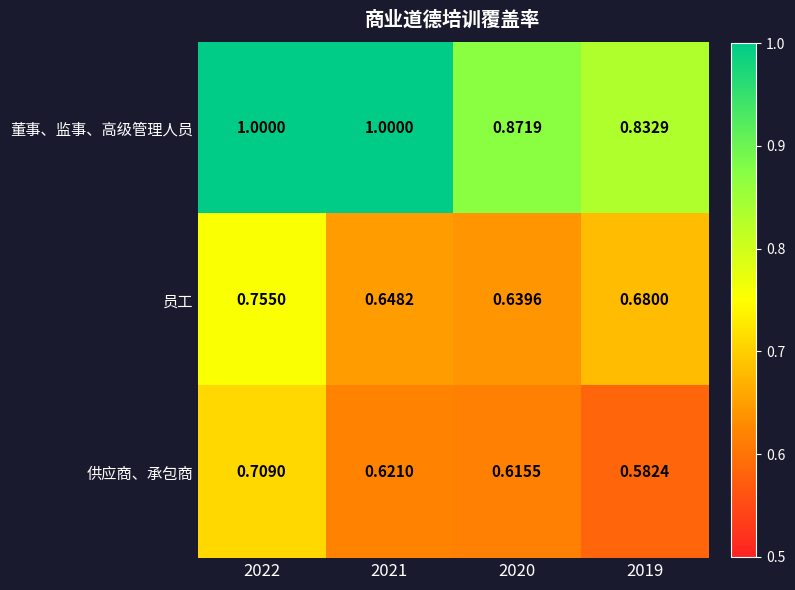

Which series has the largest range (max minus min)?

董事、监事、高级管理人员